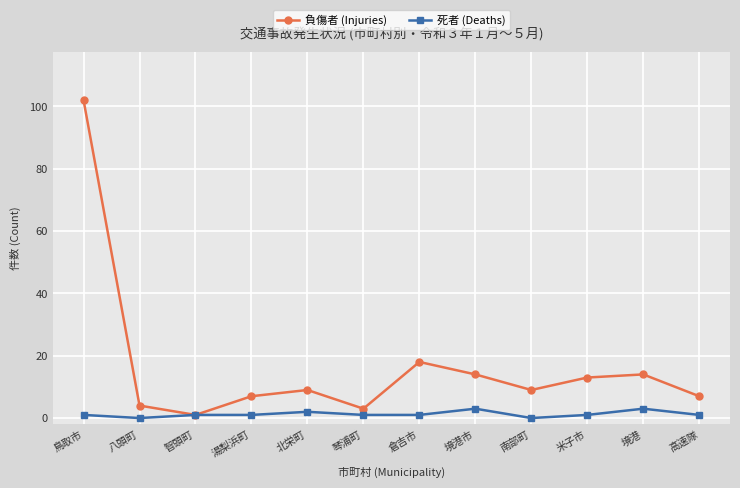

What is the lowest value of the 負傷者 (Injuries) series?

1